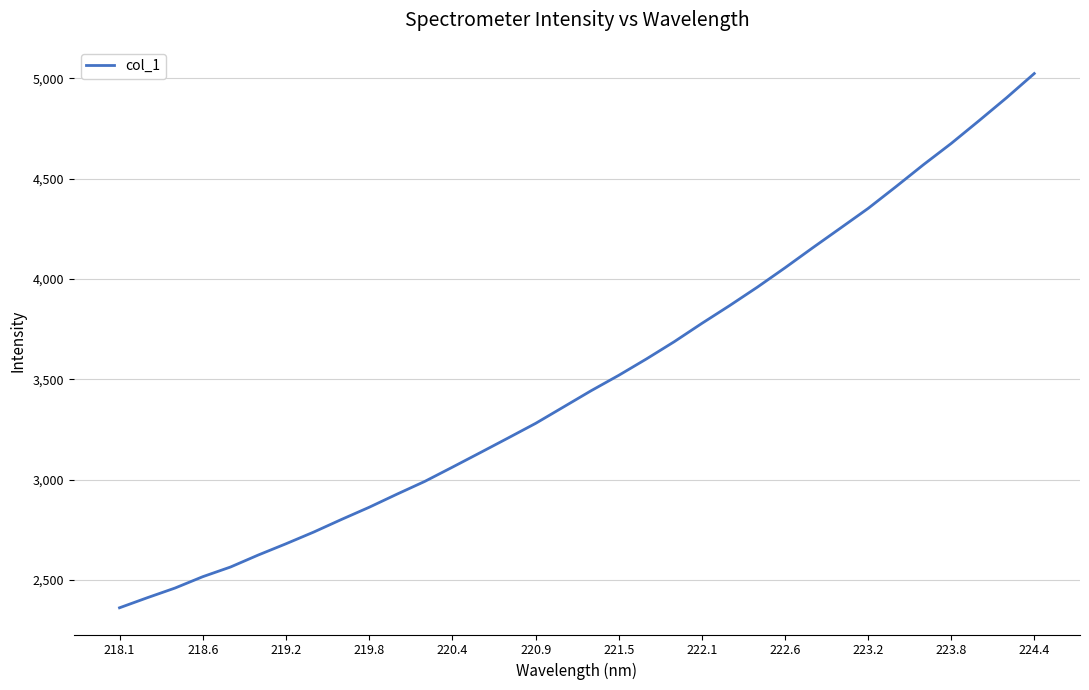

How many values are below 3443?

17